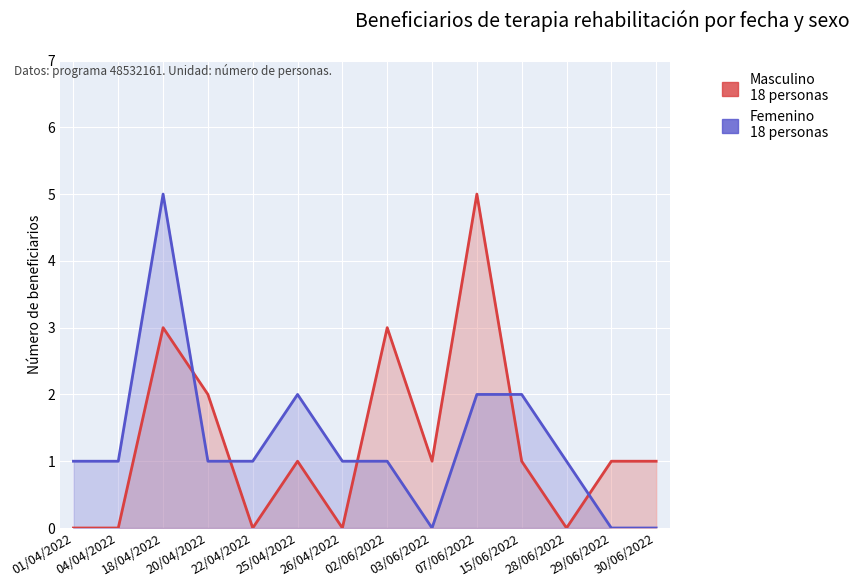

At 04/04/2022, list the series in order from largest to smallest.

Femenino, Masculino